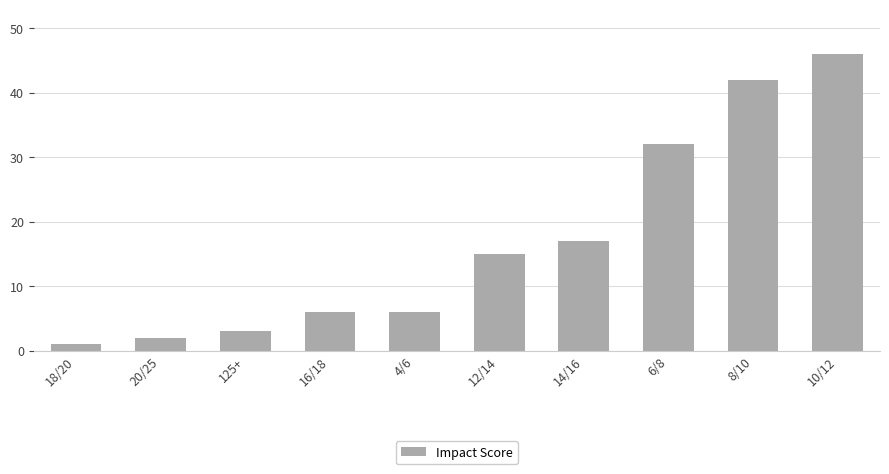

The value at 6/8 is 56. True or false?

False